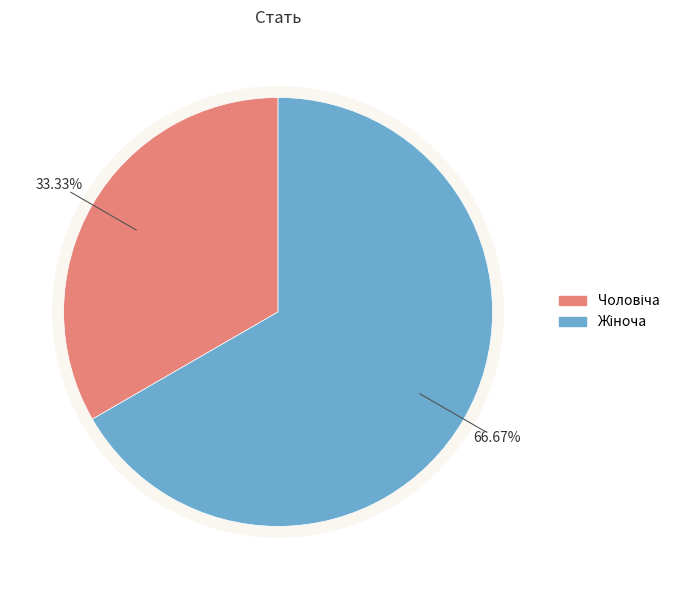

How much of the chart is everything except Чоловіча?

66.7%